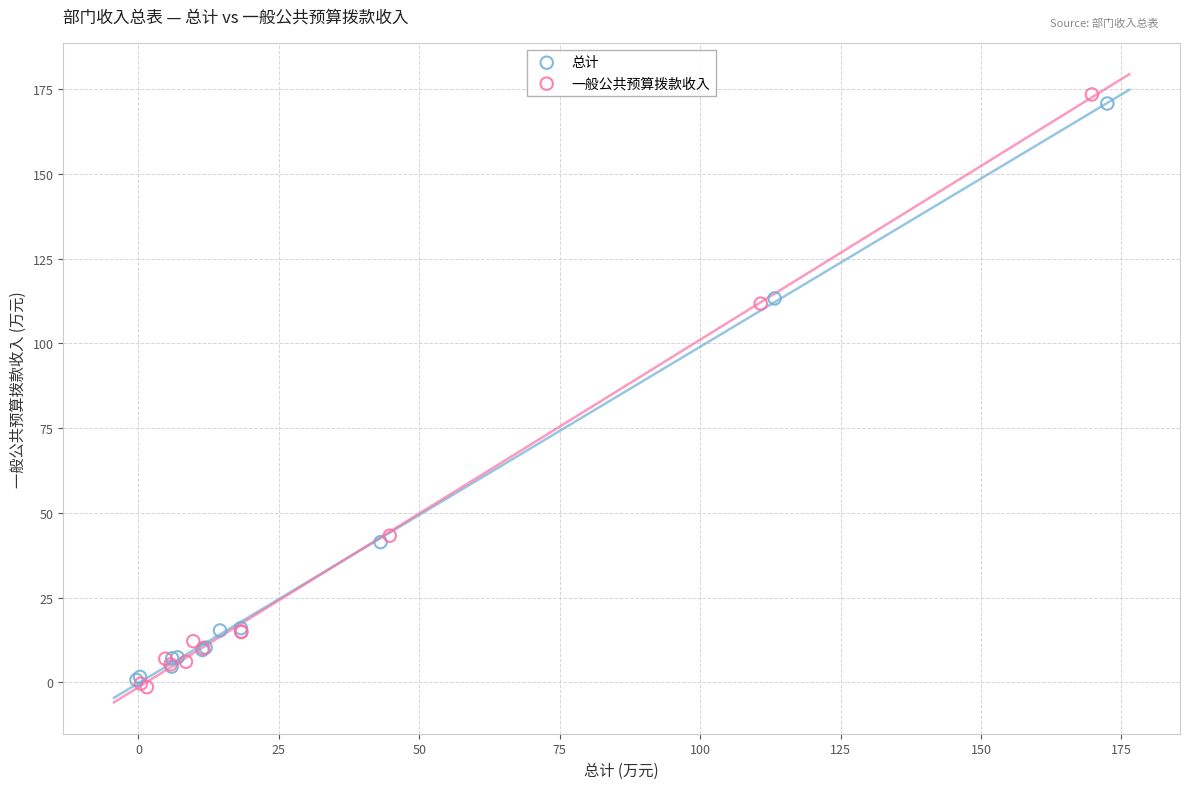

Which series has the widest spread of Y values?

一般公共预算拨款收入